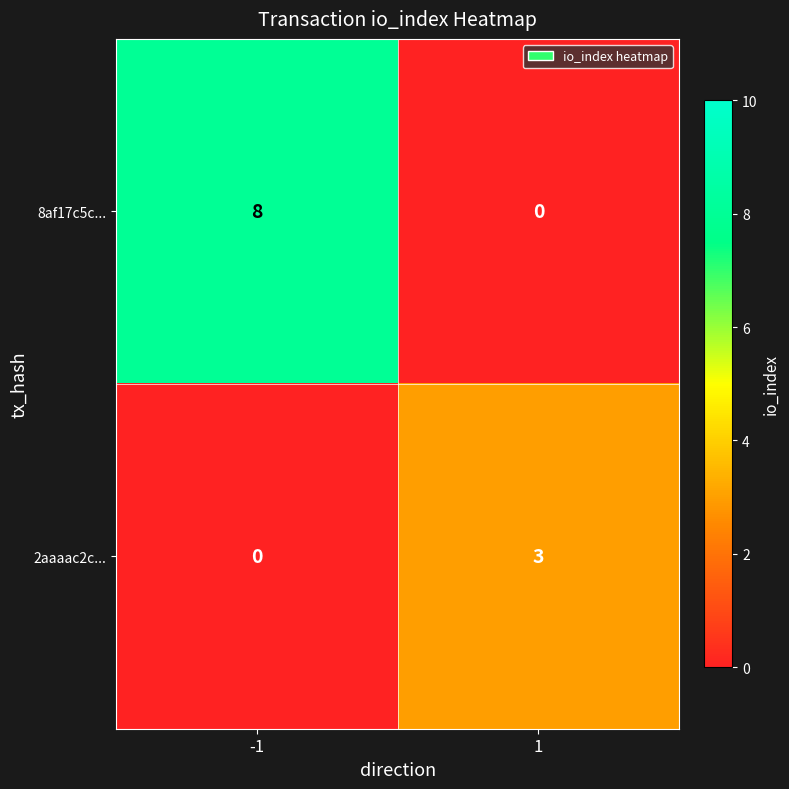

What is the approximate value of 8af17c5c... at -1?

8